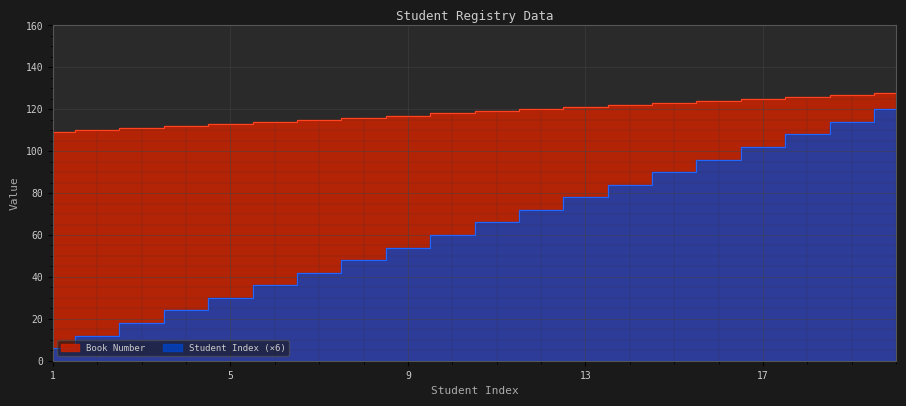

What is the spread (max minus min) of values at 15?

33